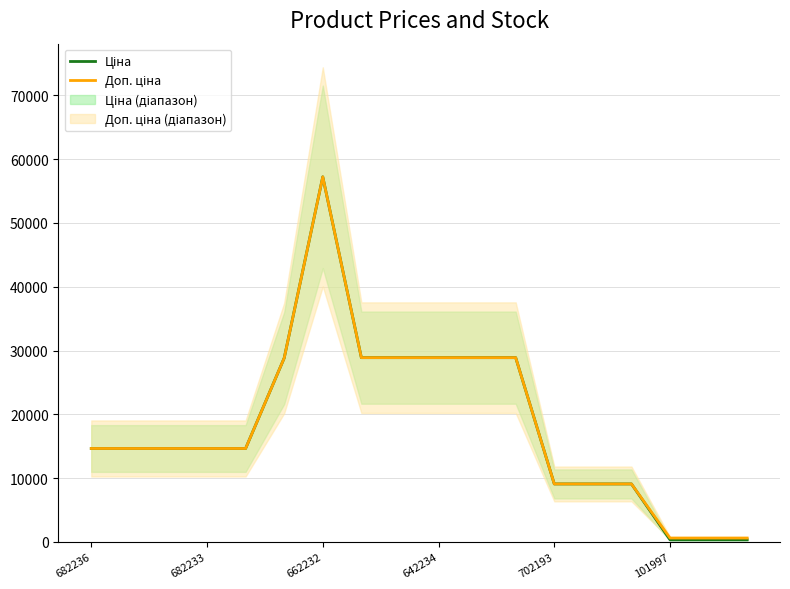

What are all the series names shown in the legend?

Ціна, Доп. ціна